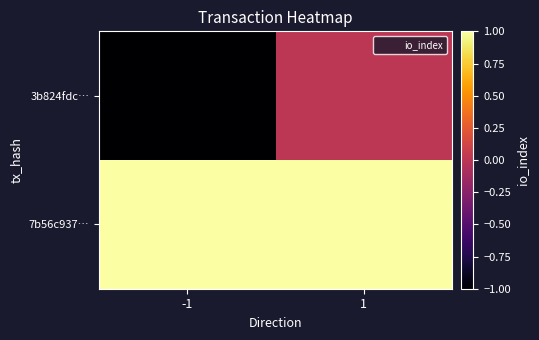

Reading left to right, what are all the values shown in this chart?

3b824fdc…: -1=-1	1=0
7b56c937…: -1=1	1=1